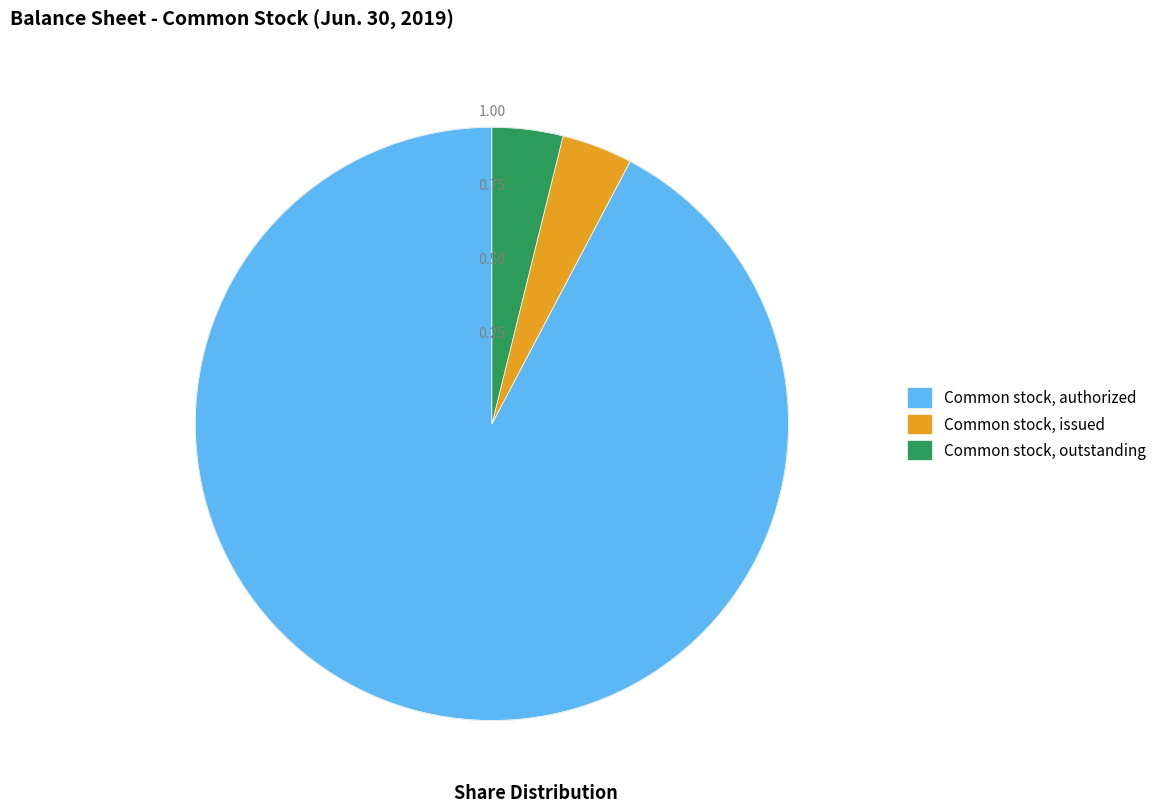

Does Common stock, outstanding represent more than half of the total?

No